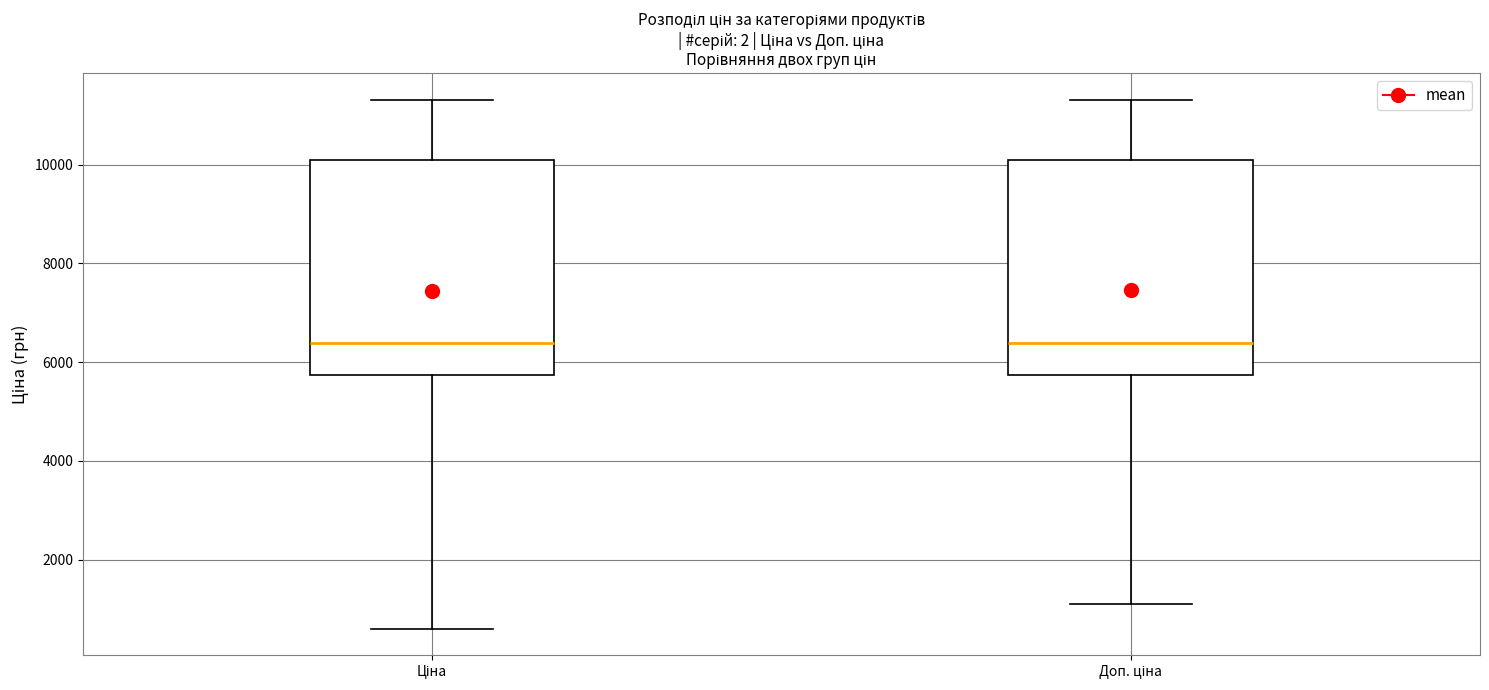

Reading left to right, transcribe this box plot: for each box, give where its median line is, the range the box spans, and where its two whiskers end, as read against the y-axis. The values are not printed on the chart, so give them approximately, as read against the axis.

Ціна: median 6400, box 5800 to 10000, whiskers 600 to 11400
Доп. ціна: median 6400, box 5800 to 10000, whiskers 1000 to 11400